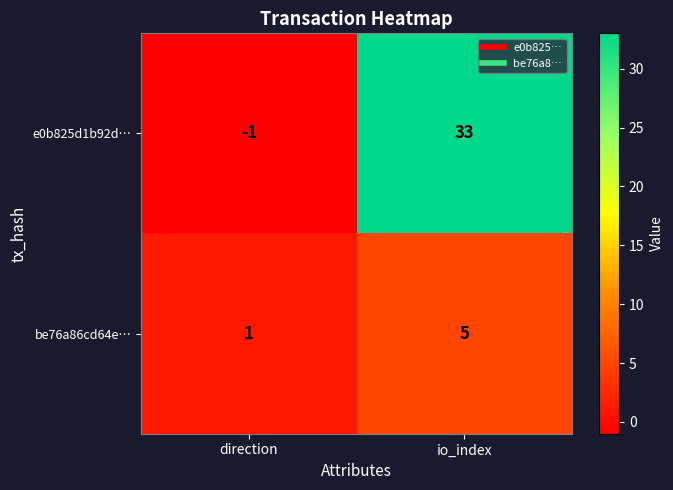

Reading left to right, extract all data points from this chart.

e0b825d1b92d…: direction=-1	io_index=33
be76a86cd64e…: direction=1	io_index=5